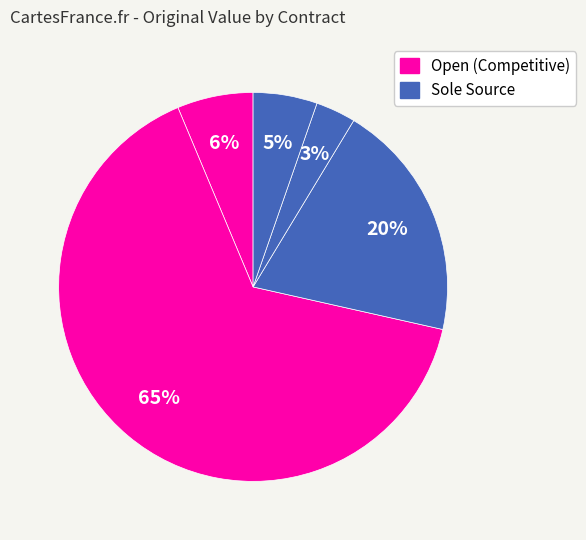

How many segments does this pie chart have?

5